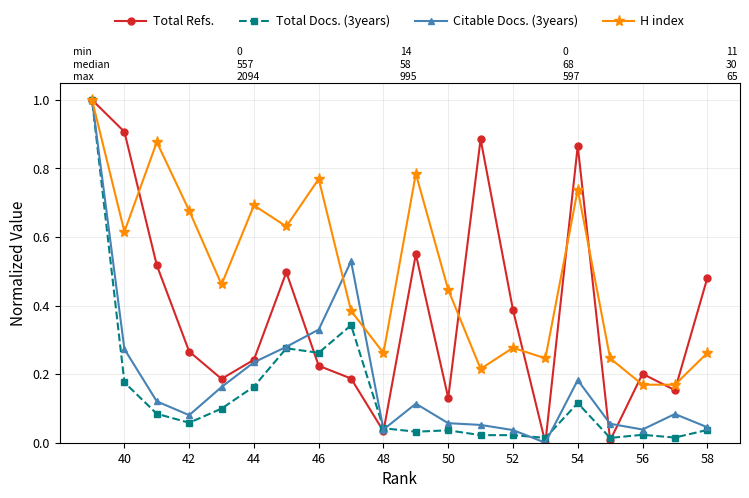

Which series has the largest total across all categories?

H index